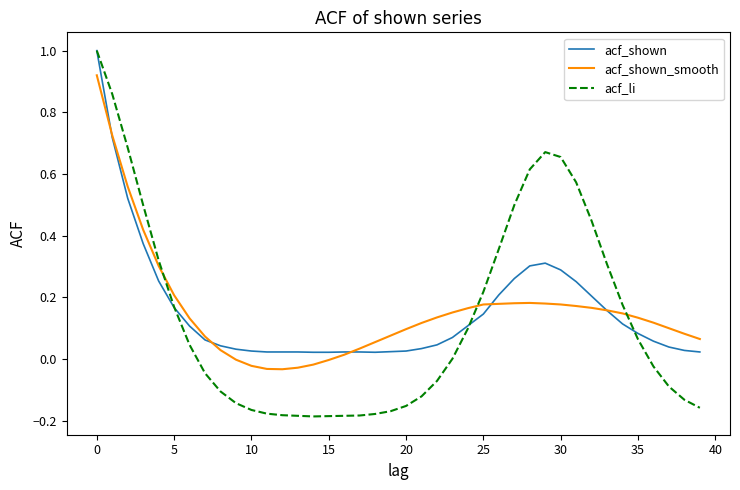

Which series has the largest range (max minus min)?

acf_li